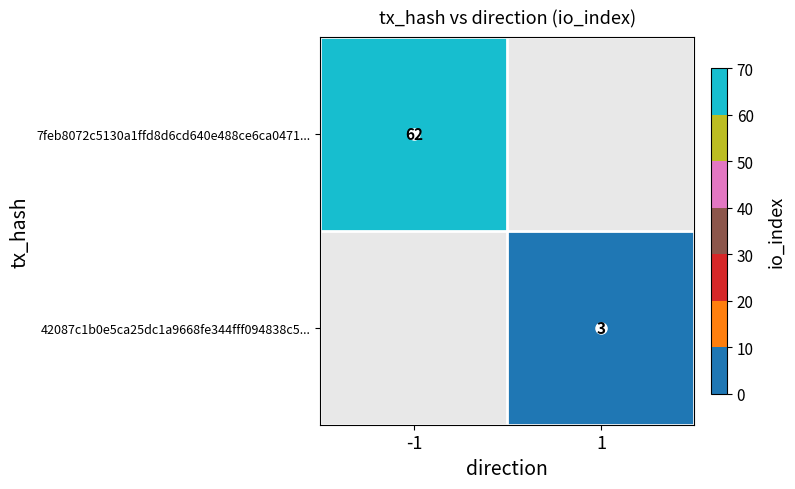

Which has a higher value, 1 or -1?

-1